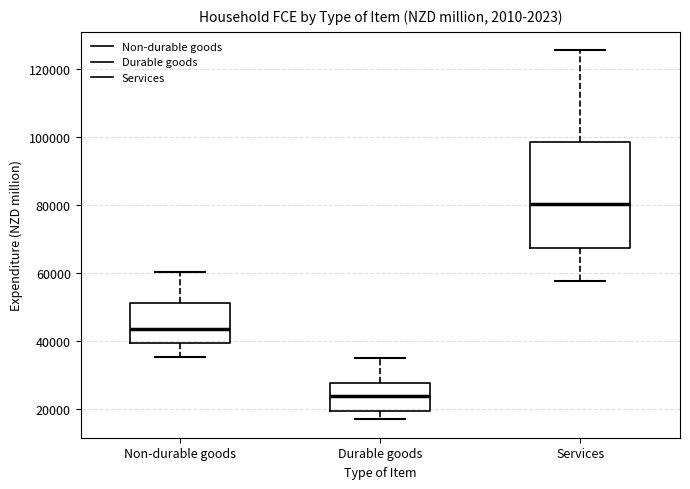

Reading left to right, read every box against the y-axis: the position of its median line, the range the box covers, and the ends of its whiskers. The values are not printed on the chart, so give them approximately, as read against the axis.

Non-durable goods: median 44000, box 40000 to 52000, whiskers 36000 to 60000
Durable goods: median 24000, box 20000 to 28000, whiskers 16000 to 34000
Services: median 80000, box 68000 to 98000, whiskers 58000 to 126000